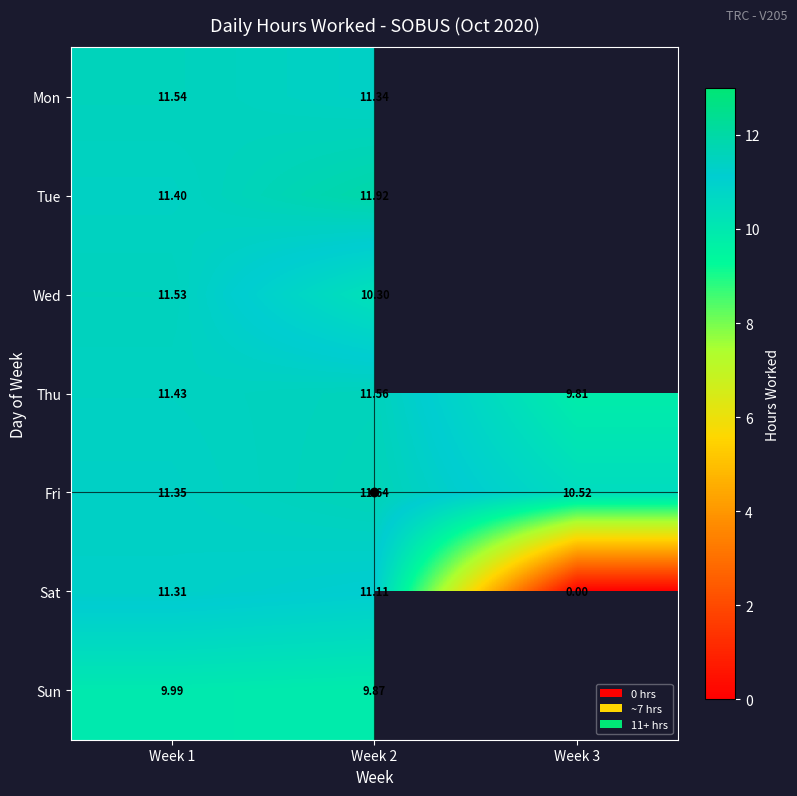

How many data points in Fri are above 11?

2